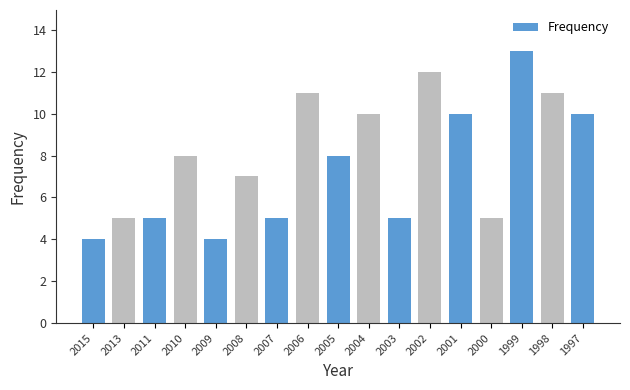

Reading right to left, list all the values displayed in this chart.

1997=10	1998=11	1999=13	2000=5	2001=10	2002=12	2003=5	2004=10	2005=8	2006=11	2007=5	2008=7	2009=4	2010=8	2011=5	2013=5	2015=4